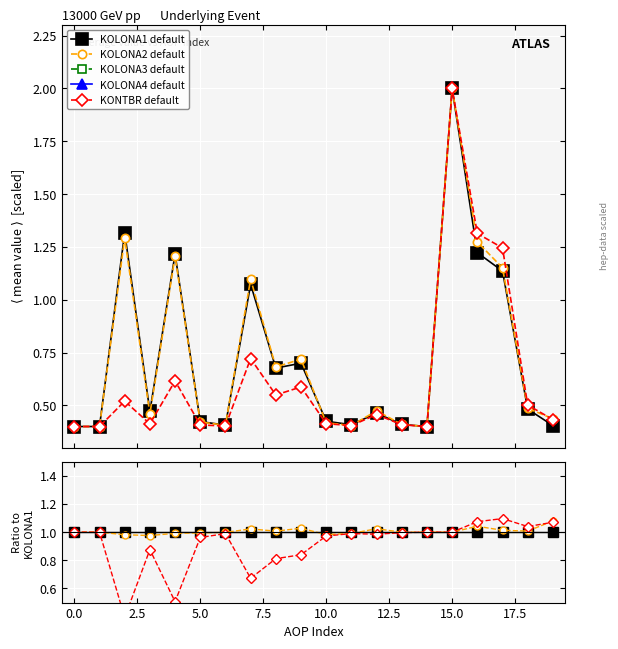

What are all the series names shown in the legend?

KOLONA1 default, KOLONA2 default, KOLONA3 default, KOLONA4 default, KONTBR default